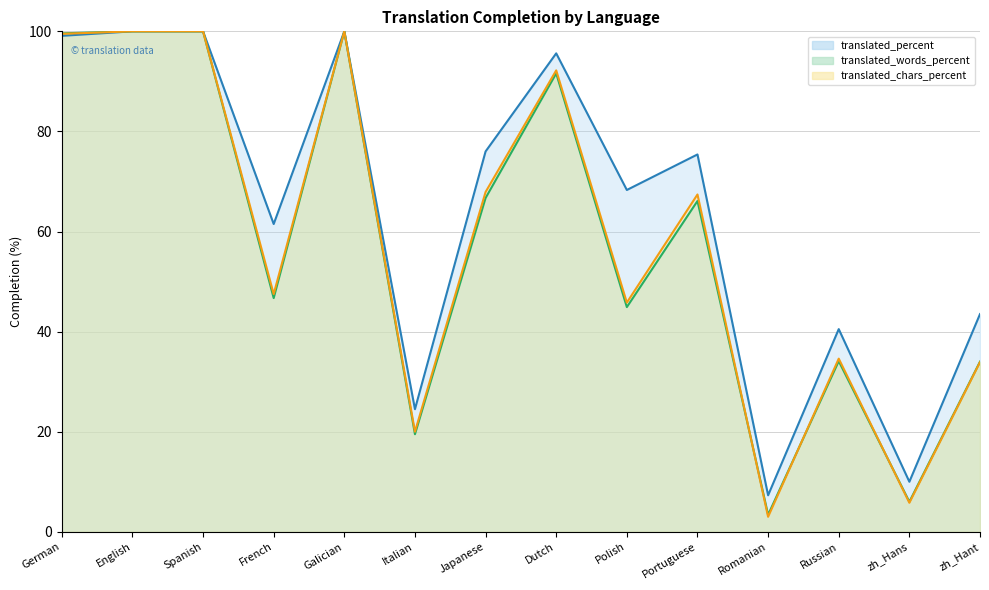

Which series has the largest total across all categories?

translated_percent (line)